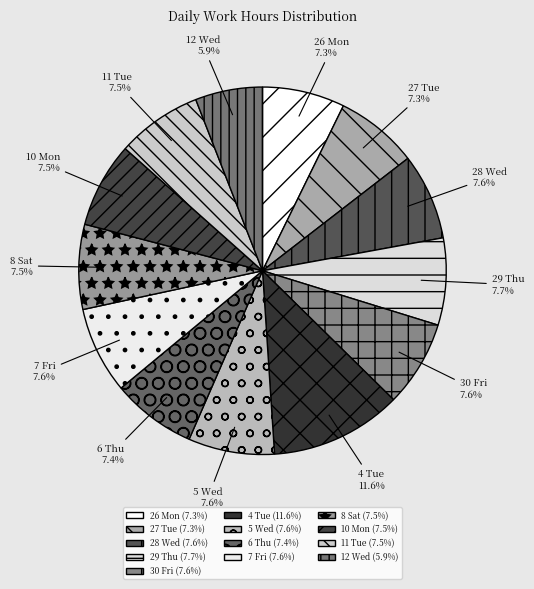

To the nearest percent, what percentage of the pie is 4 Tue?

12%